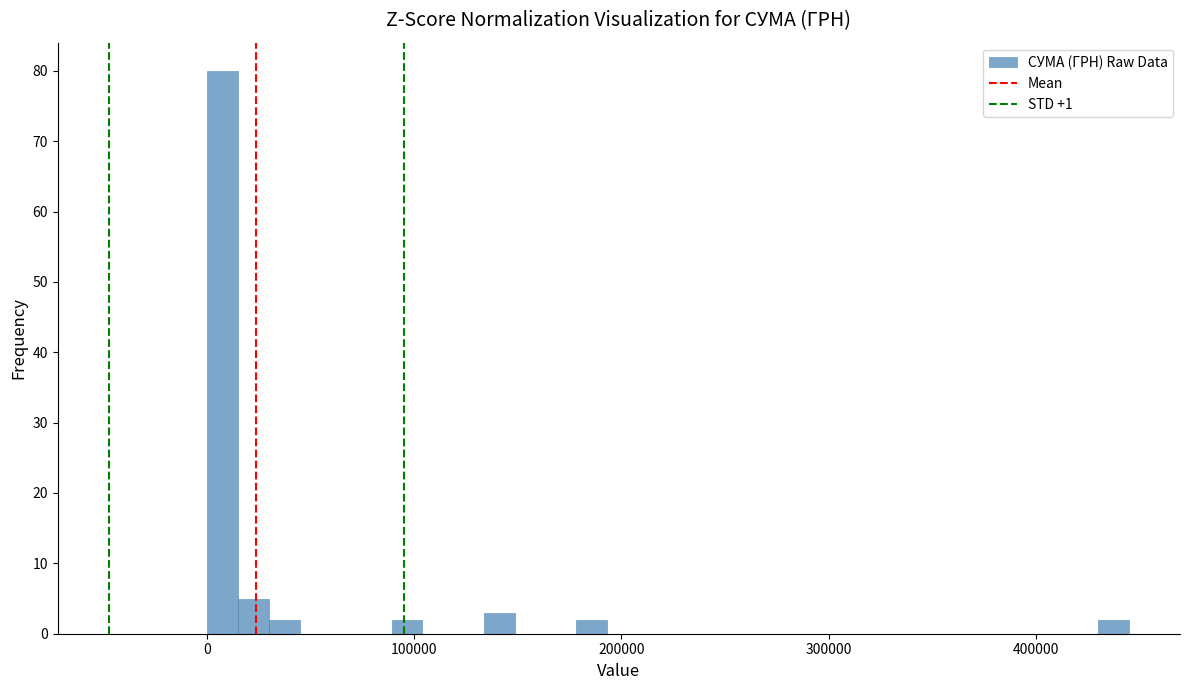

Read against the x-axis, roughly where is the centre of the tallest bar?

10000